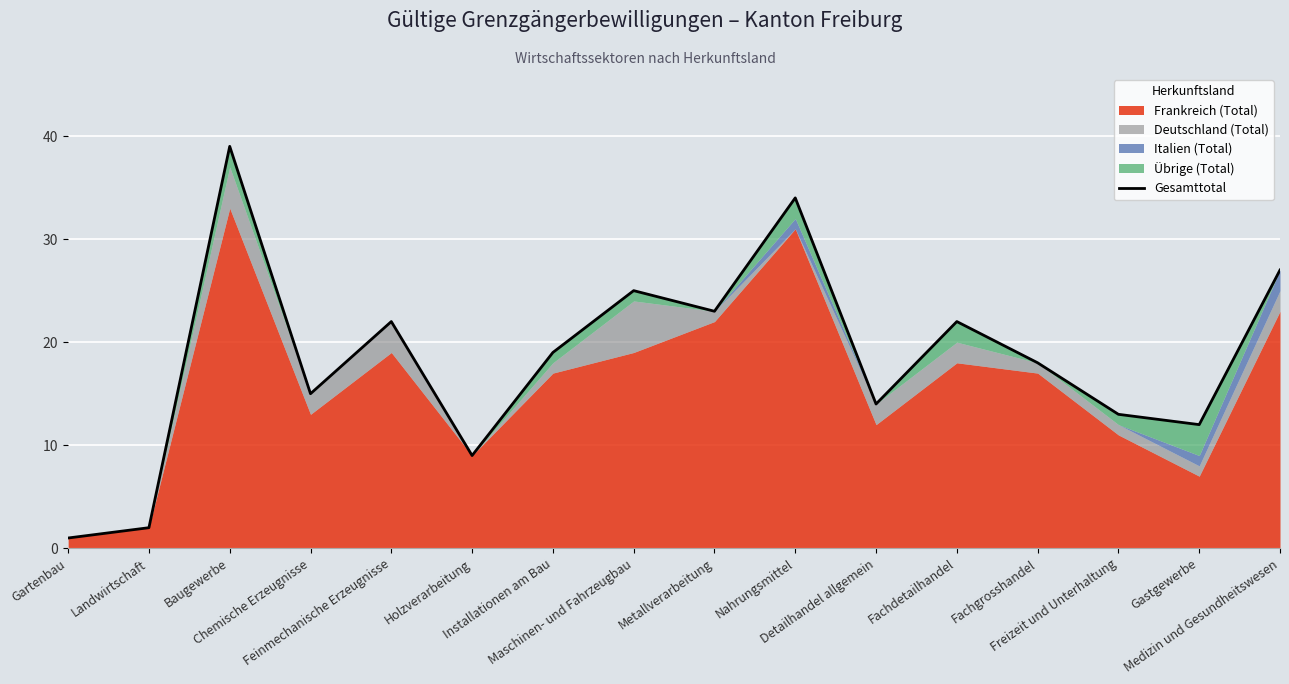

What is the minimum value shown in the chart?

1